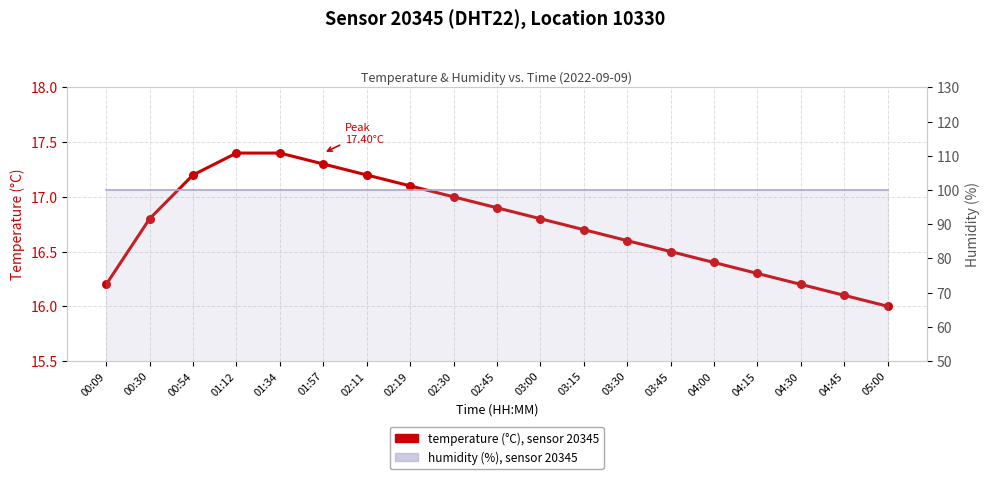

Which series contains the highest Y value?

humidity (line)